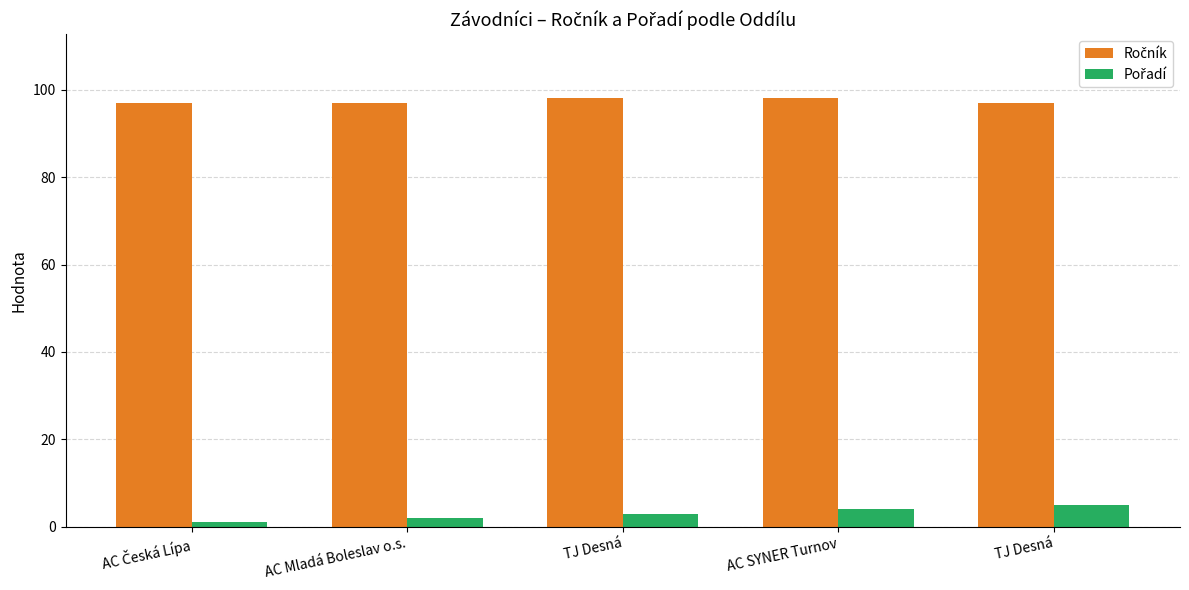

How many bars are there in each group?

2